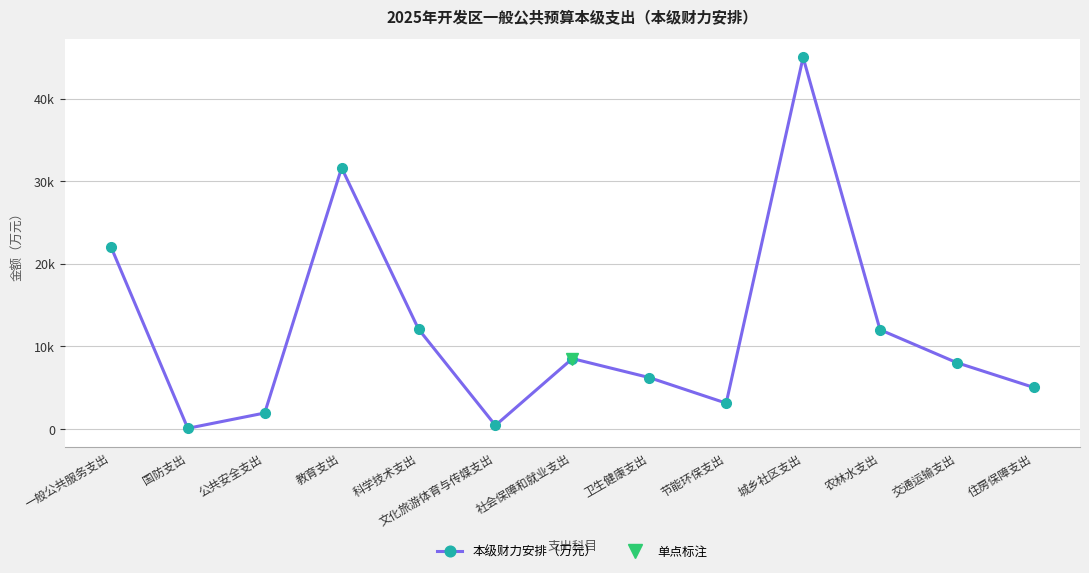

What is the maximum value shown in the chart?

45000.0